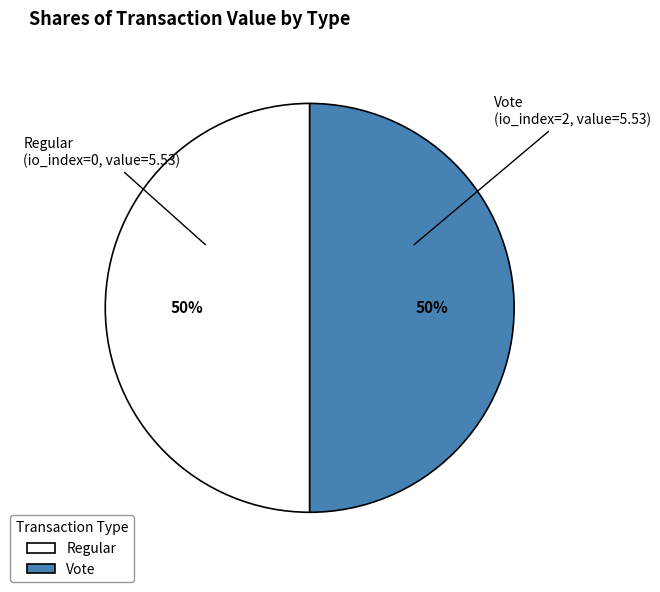

Combined, do Vote and Regular account for over 50%?

Yes